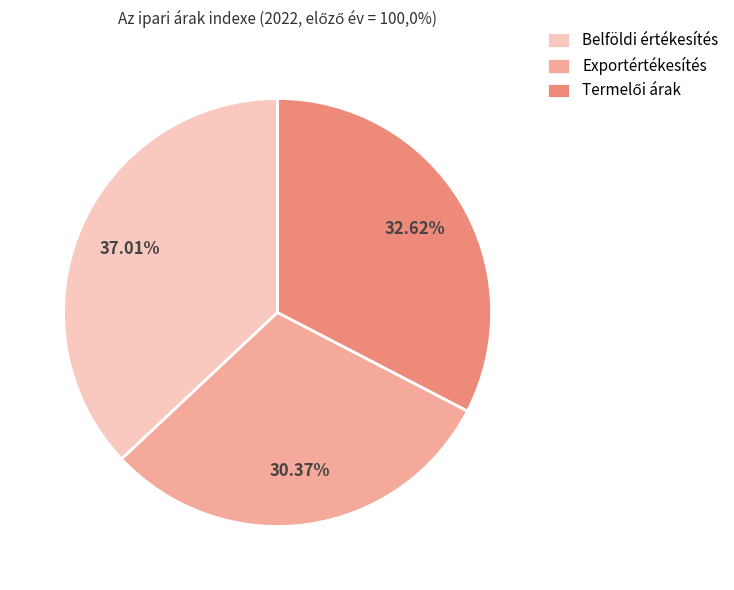

What is the smallest slice in the pie chart?

Exportértékesítés